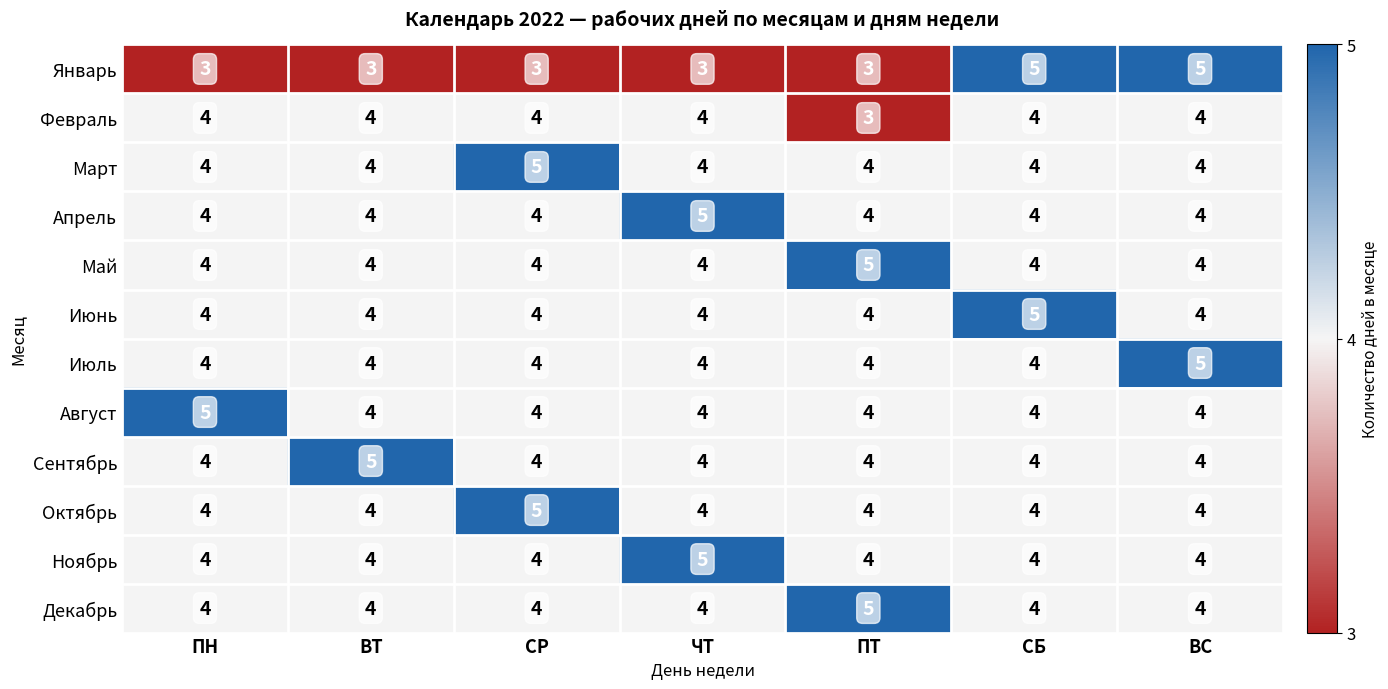

Is it true that Ноябрь equals 4 at ПН?

True